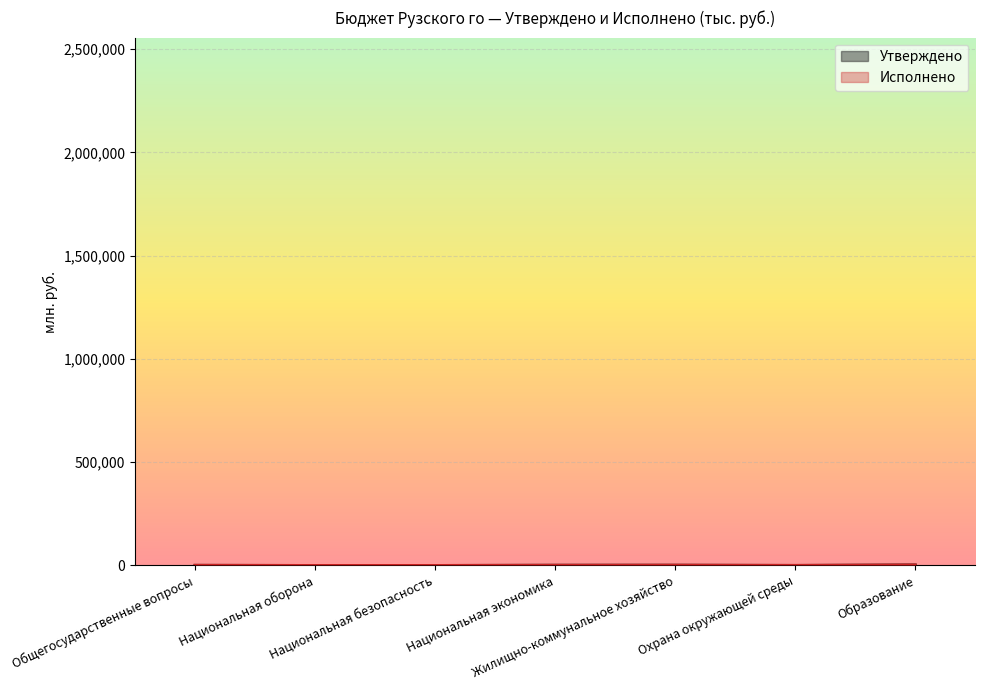

What is the label of the 3rd point from the right?

Жилищно-коммунальное хозяйство